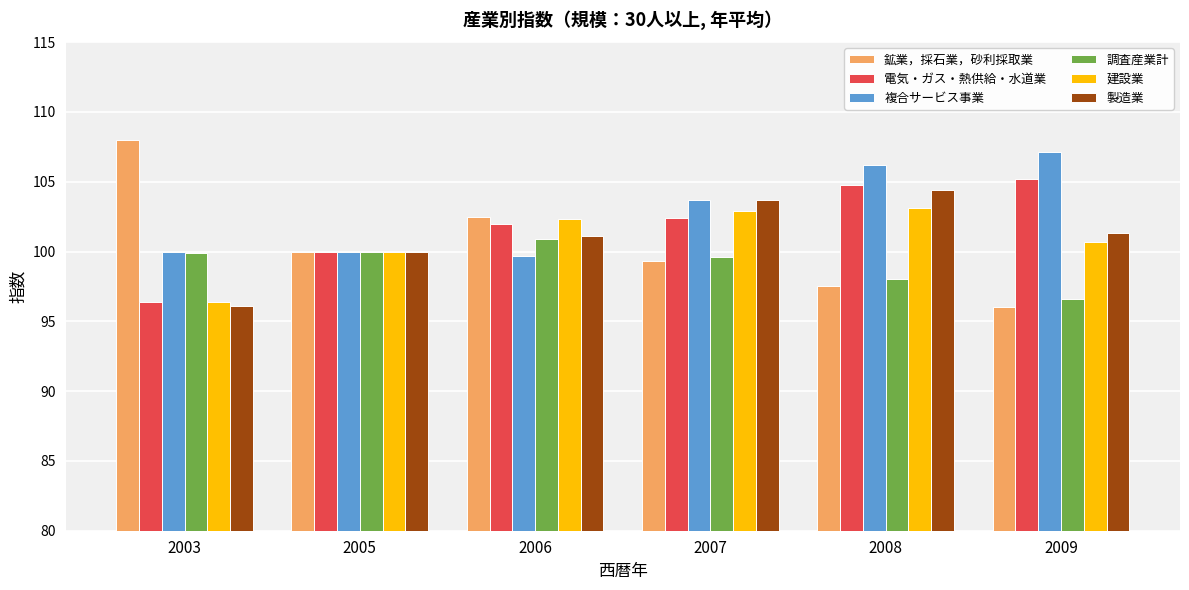

How many values in the 複合サービス事業 series are below 103?

3